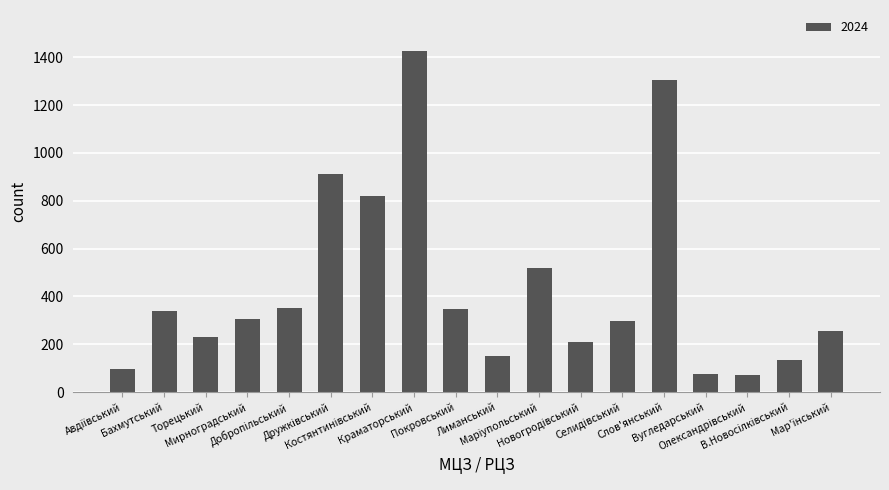

What is the maximum value shown in the chart?

1426